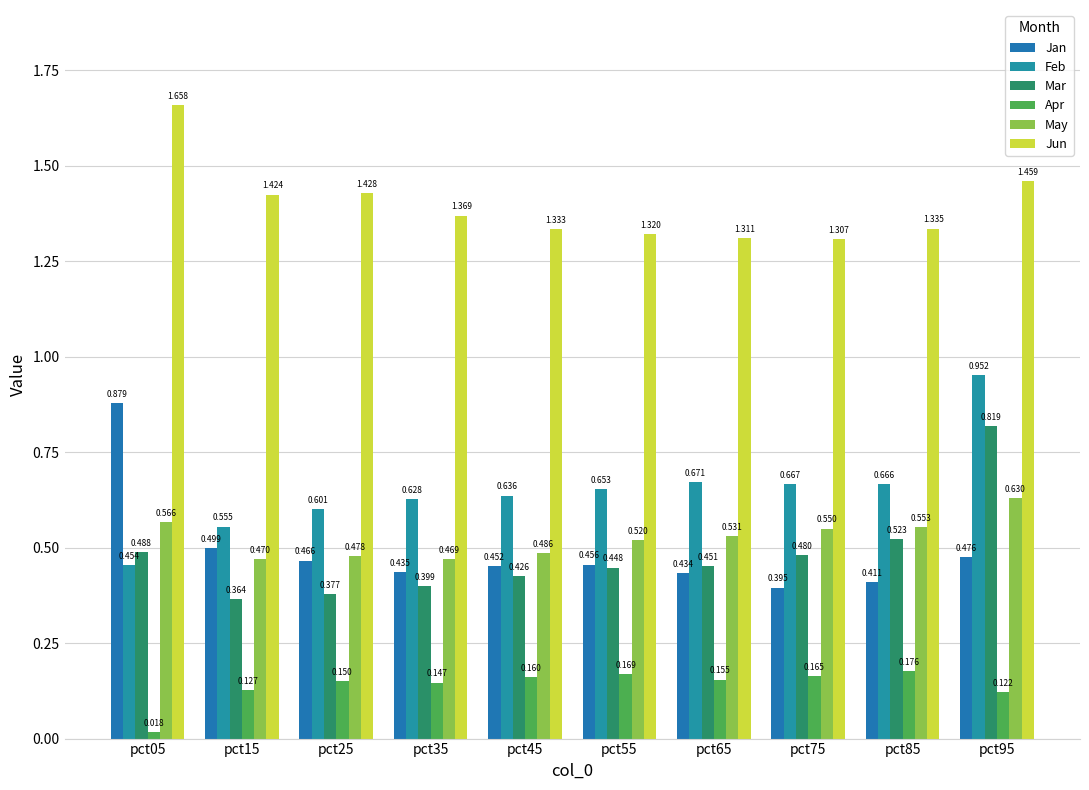

What is the total value across all series at pct25?

3.5